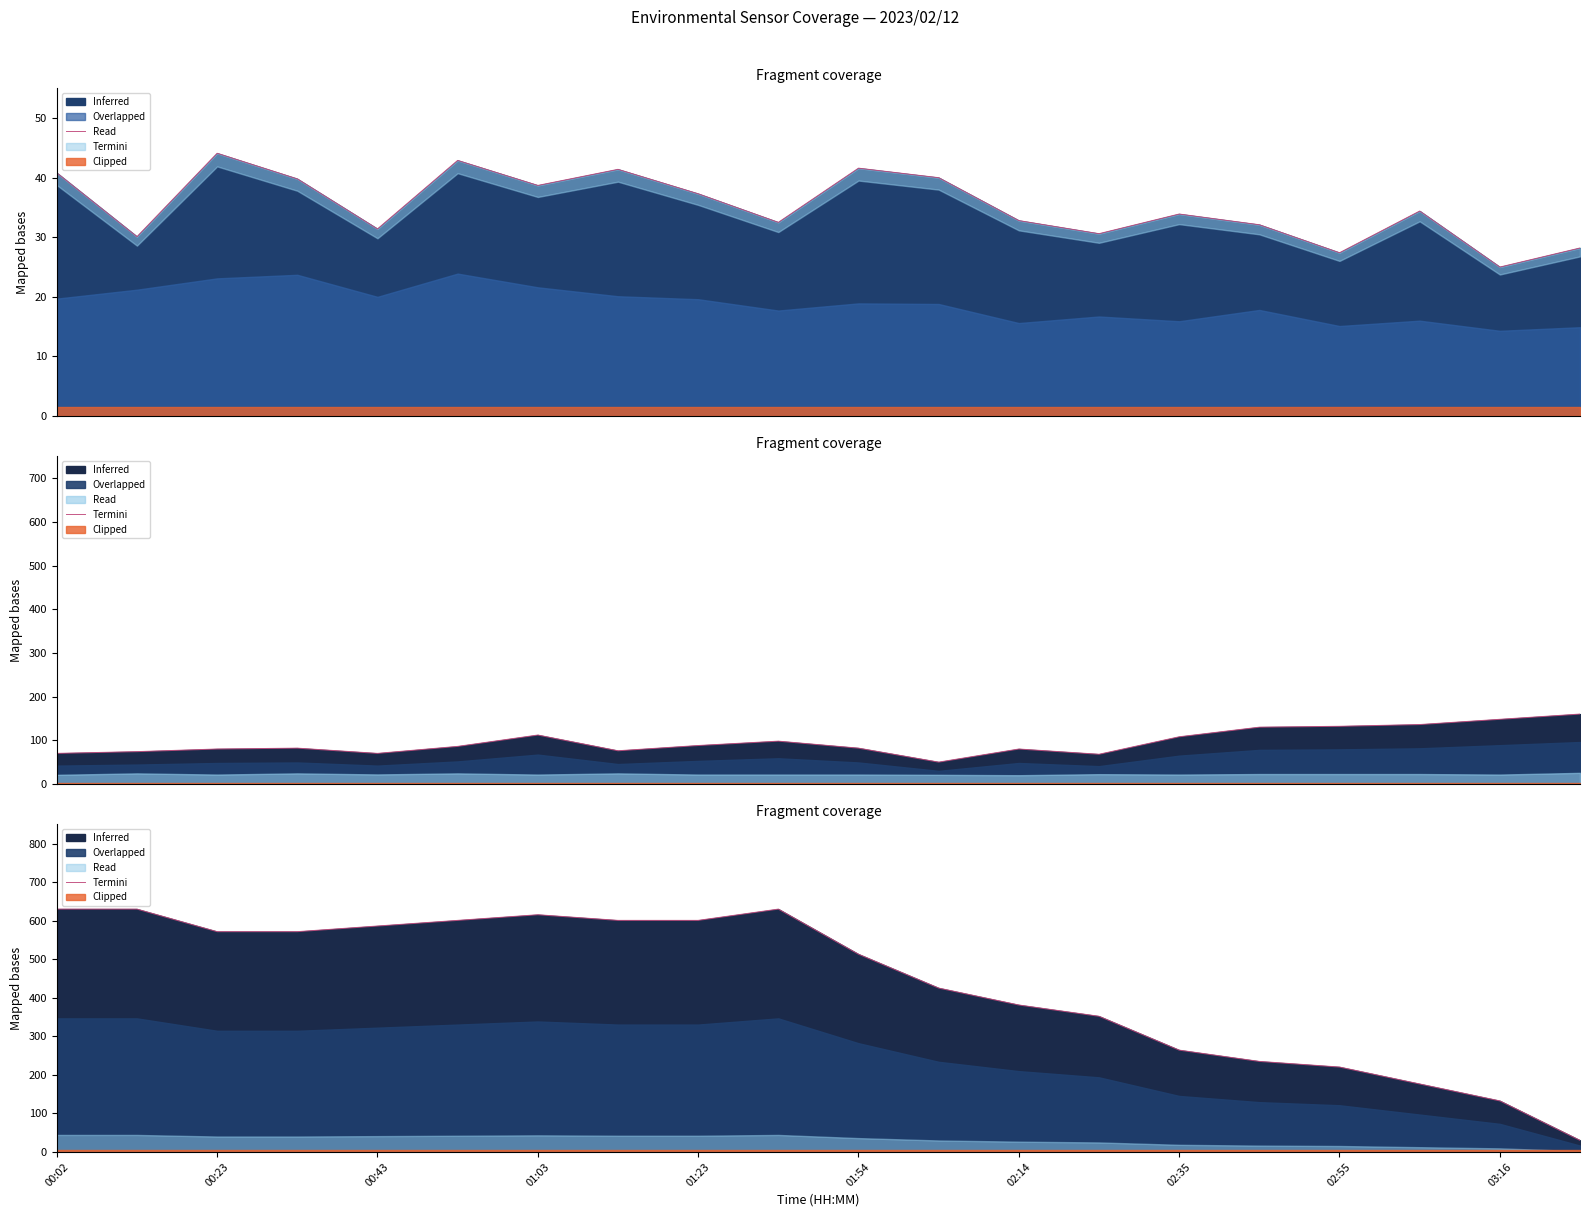

What is the difference between the maximum and minimum values?

600.0